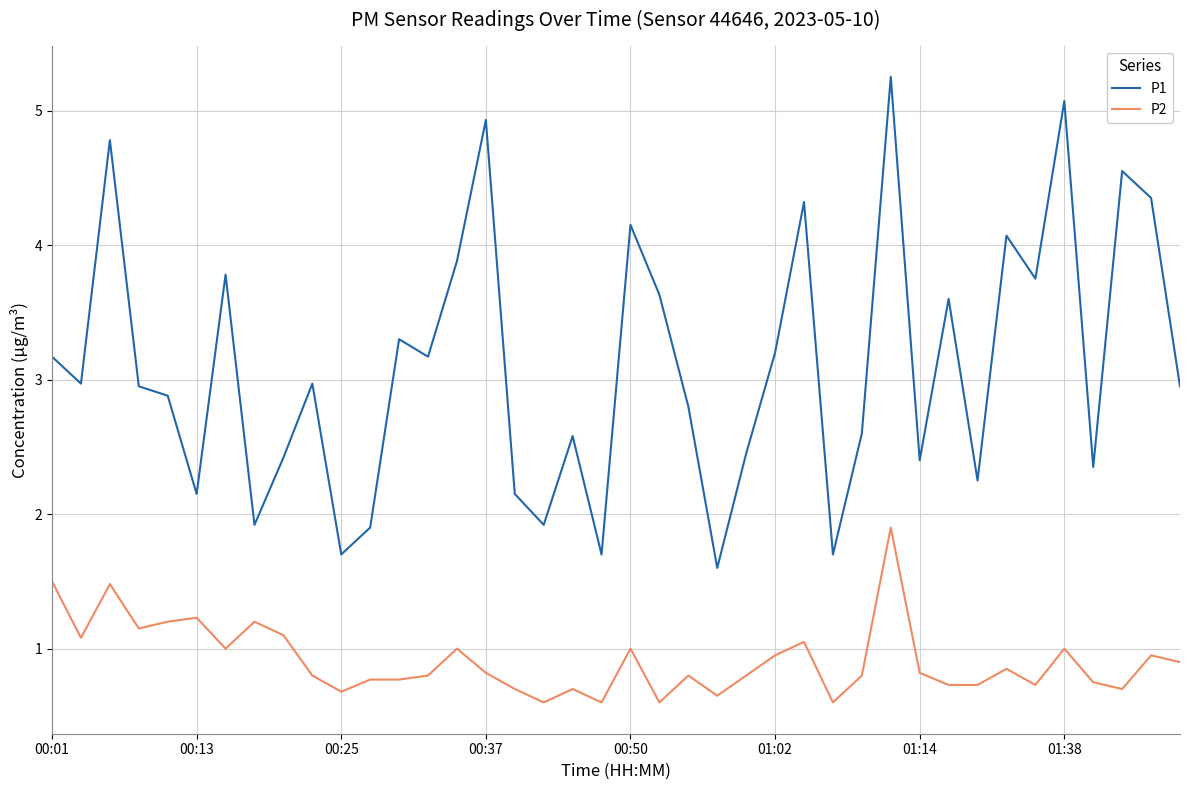

True or false: P2 and P1 intersect in this chart.

False